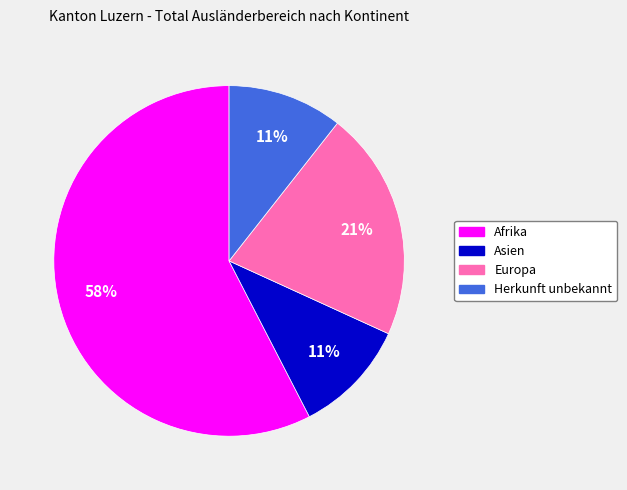

Between Afrika and Herkunft unbekannt, which is larger?

Afrika